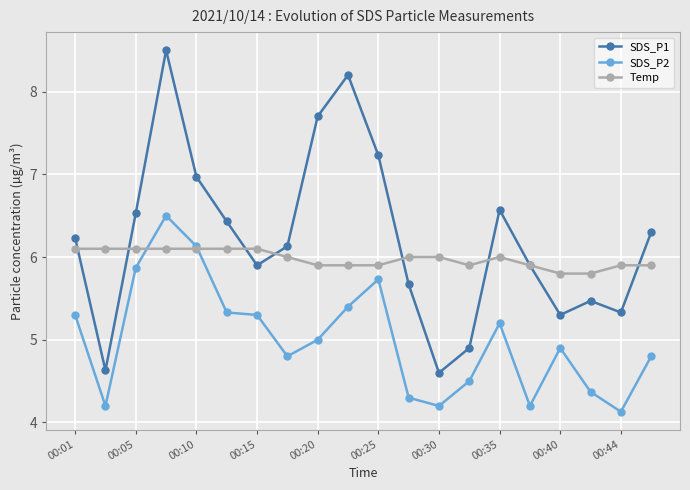

List the series in order of their peak value, highest first.

SDS_P1, SDS_P2, Temp